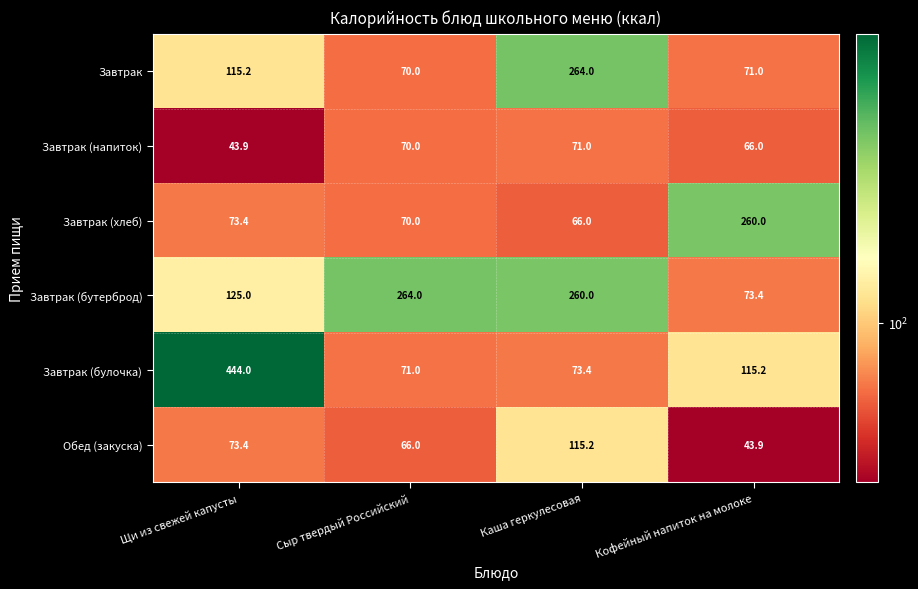

What is the total value across all series at Кофейный напиток на молоке?

629.5